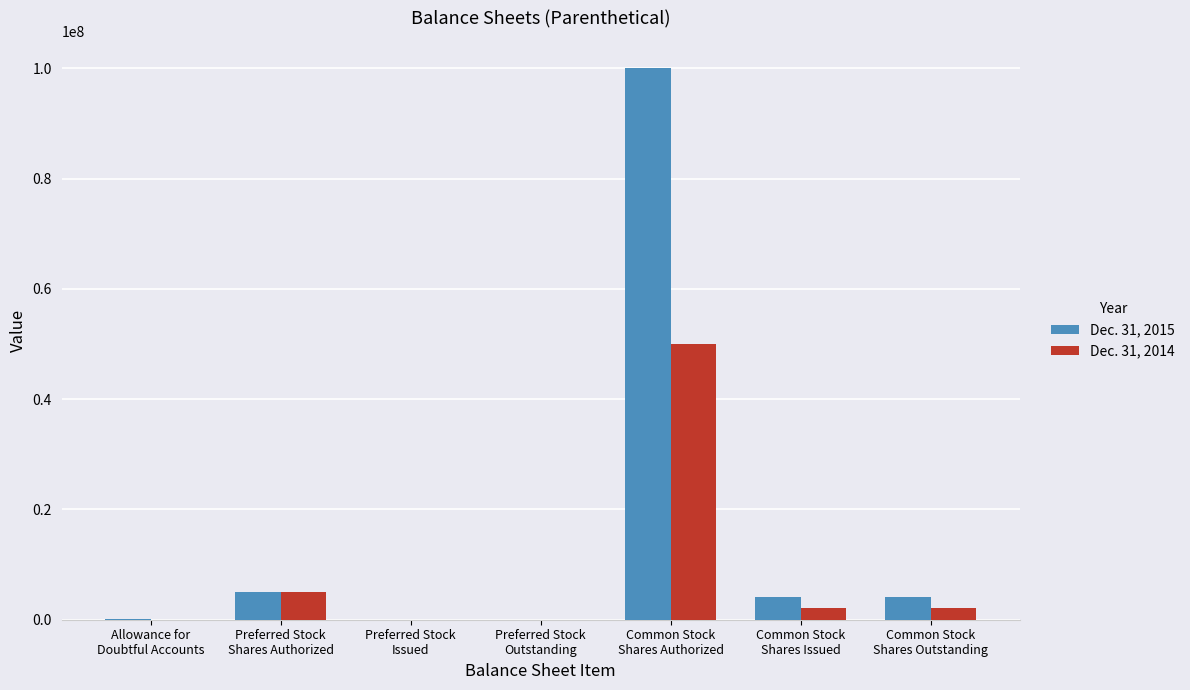

What is the sum of all Dec. 31, 2015 values?

113184775